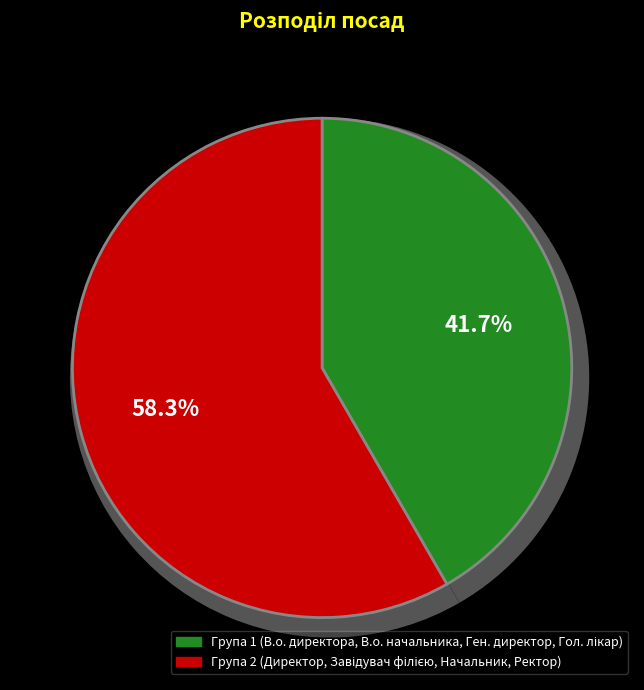

Count the number of slices in the pie.

8